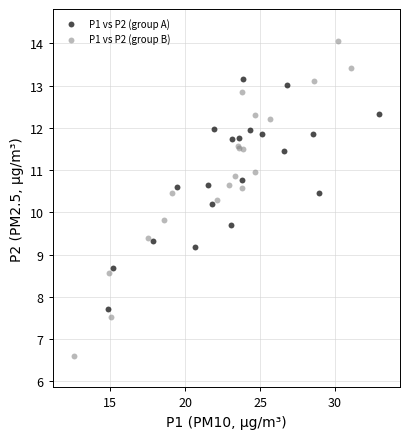

Which series reaches the minimum Y coordinate?

P1 vs P2 (group B)